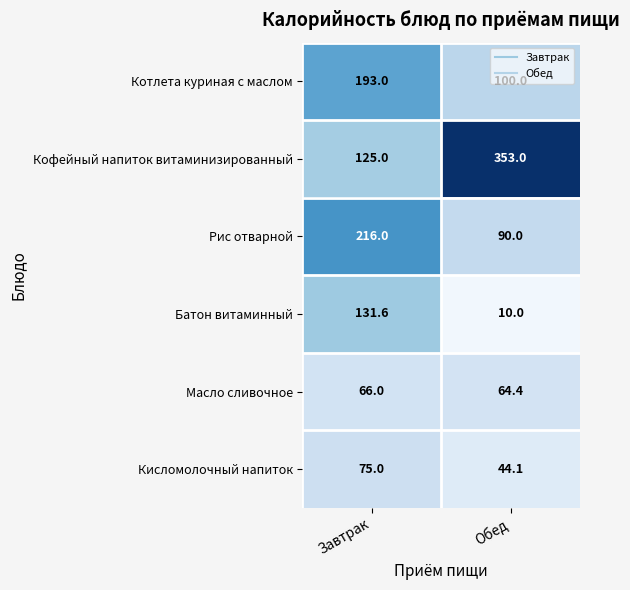

Read the Кофейный напиток витаминизированный value at Завтрак.

125.0